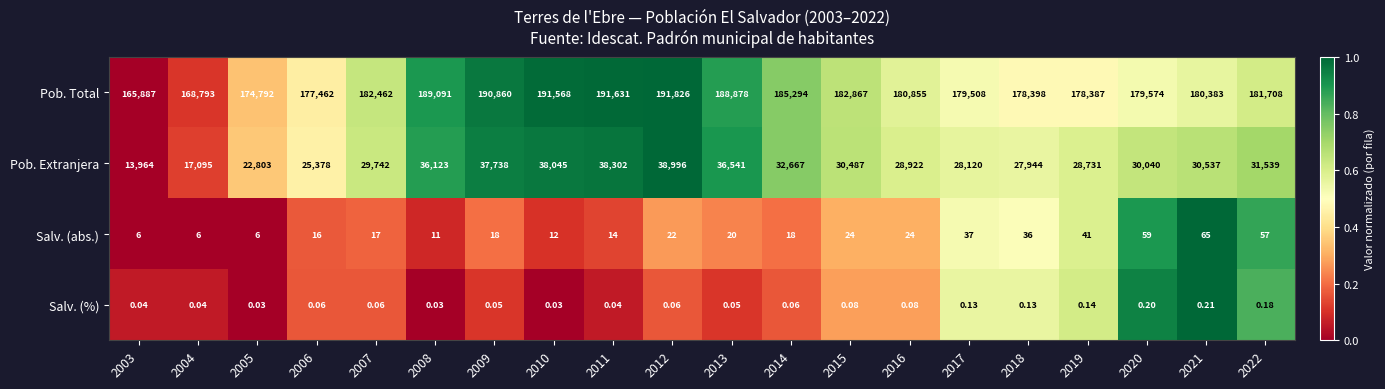

Rank the series by their maximum value, from highest to lowest.

Pob. Total, Pob. Extranjera, Salv. (abs.), Salv. (%)